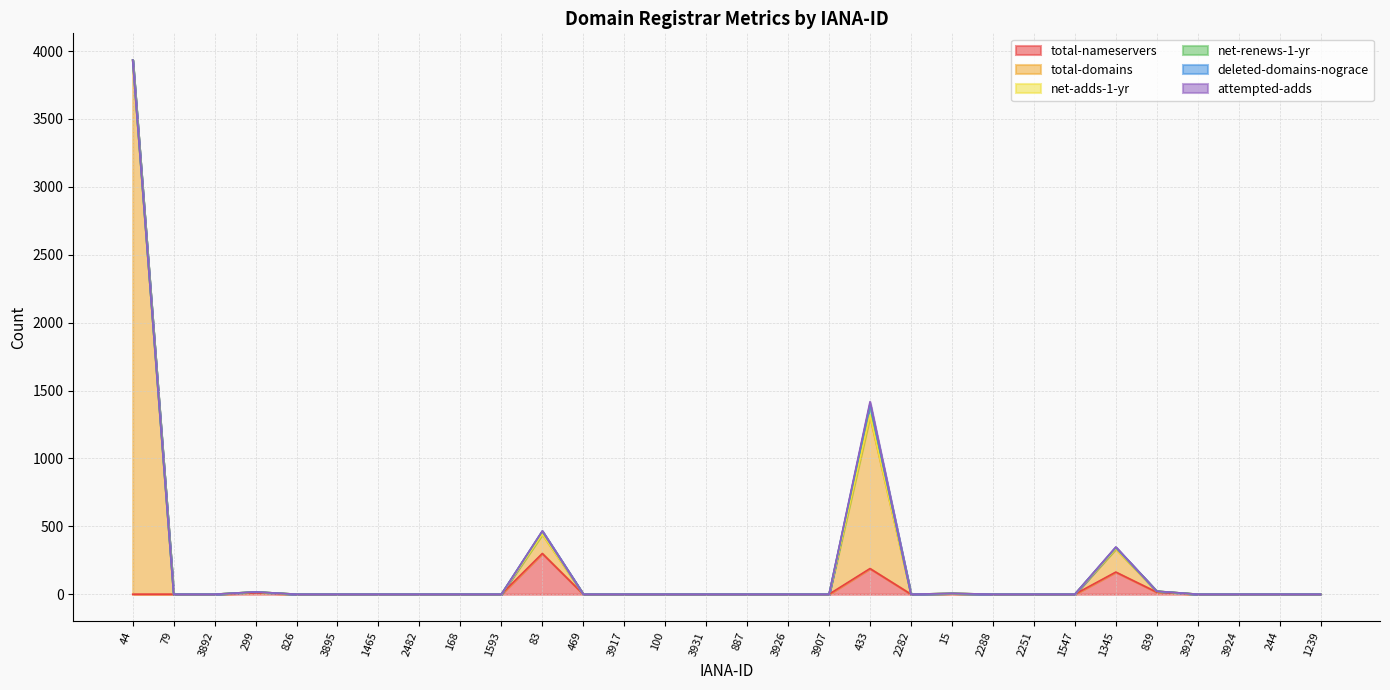

At which category is the sum across all series the highest?

44